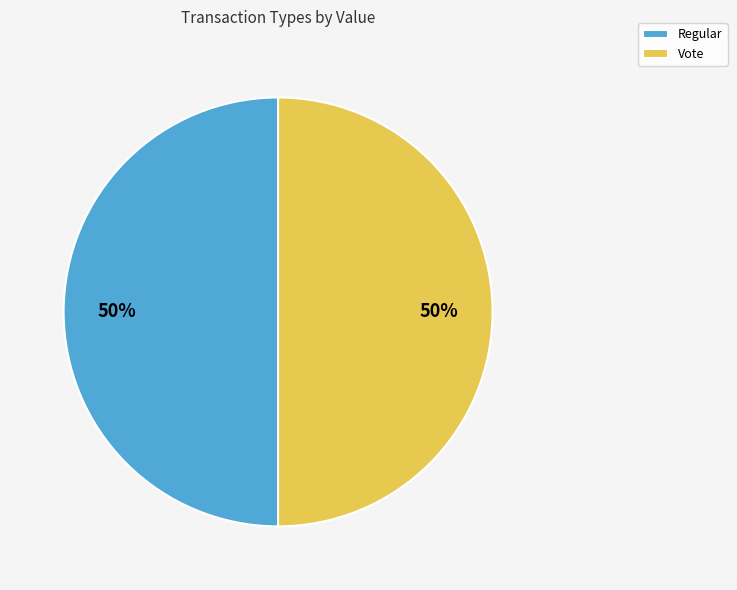

How many segments does this pie chart have?

2